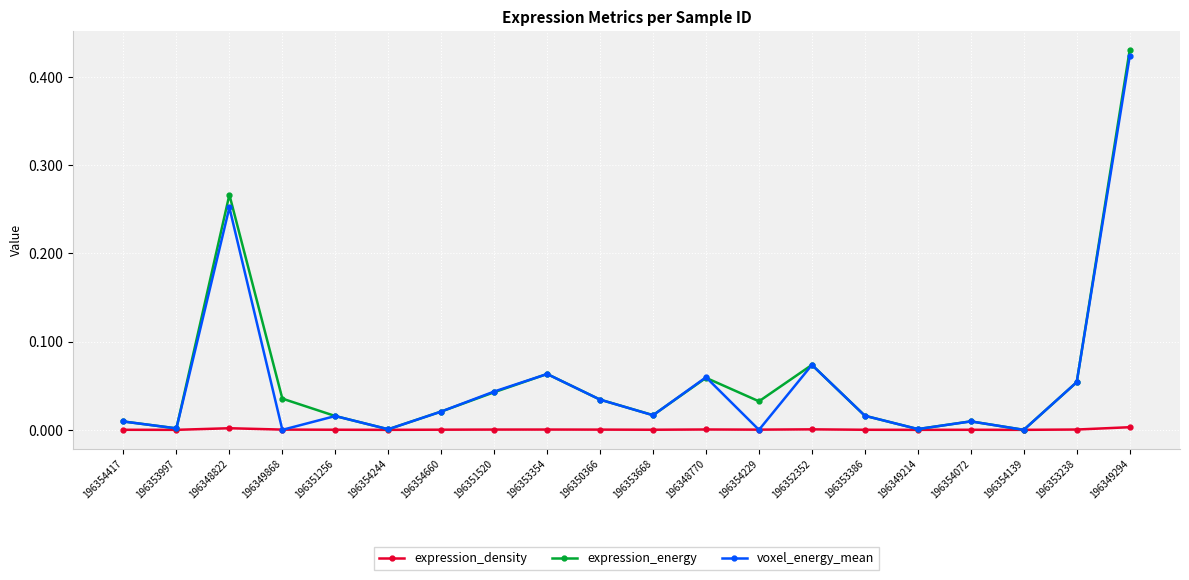

At which category is the sum across all series the highest?

196349294